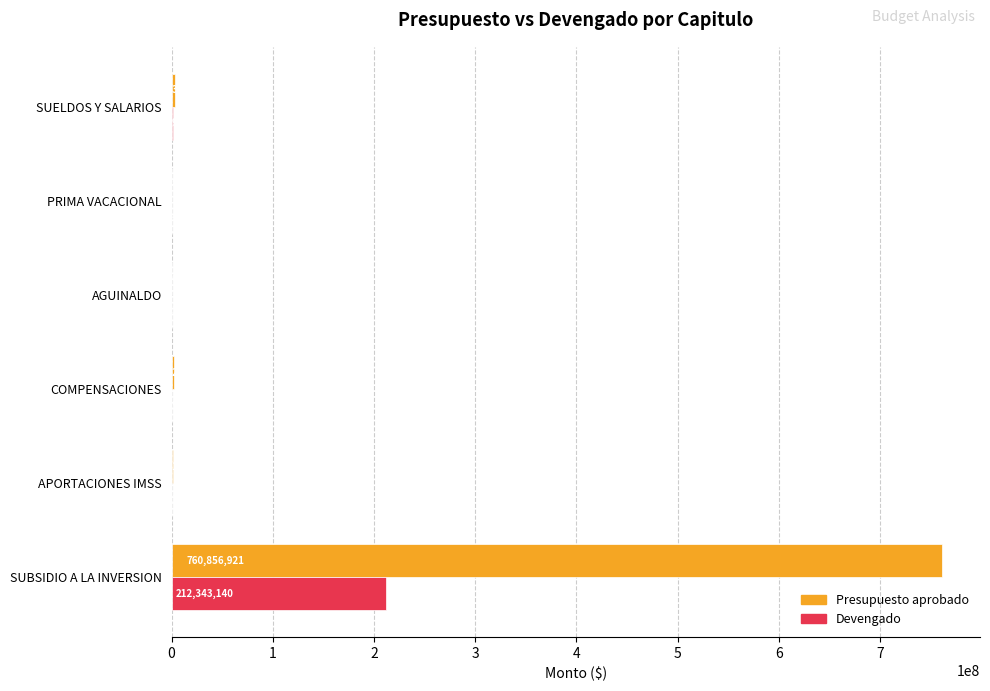

At which category is the sum across all series the highest?

SUBSIDIO A LA INVERSION